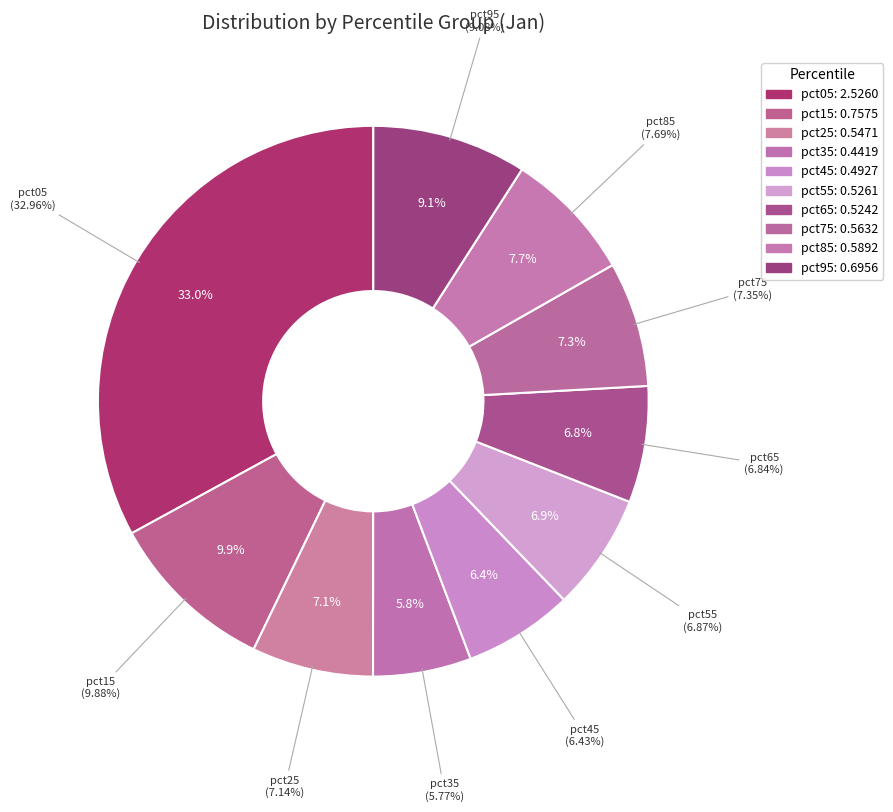

Does any single category account for the majority?

No